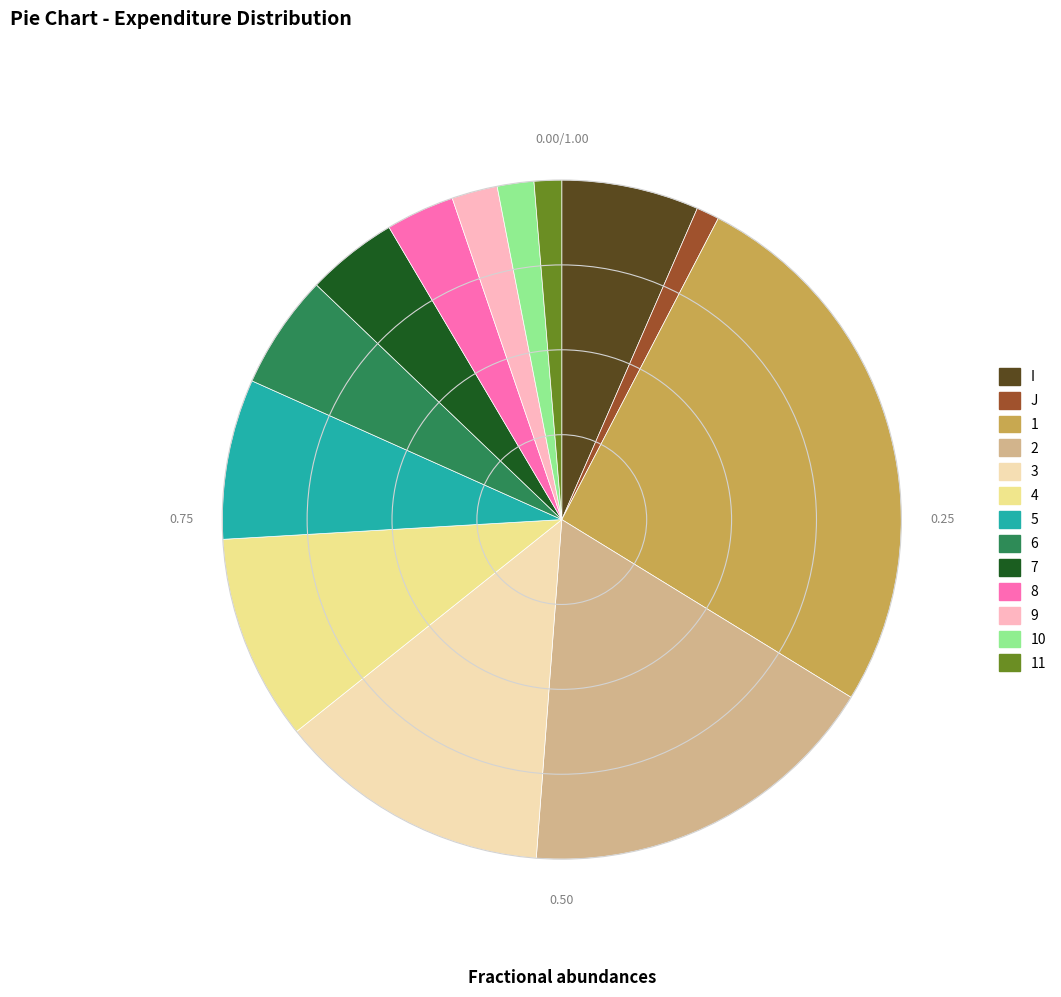

What is the largest slice in the pie chart?

1